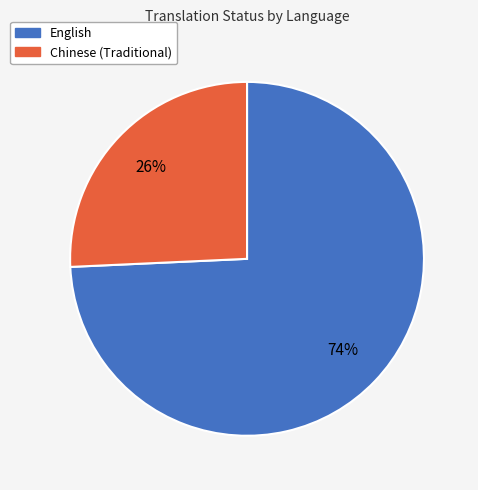

Is there any slice that represents more than half of the pie?

Yes